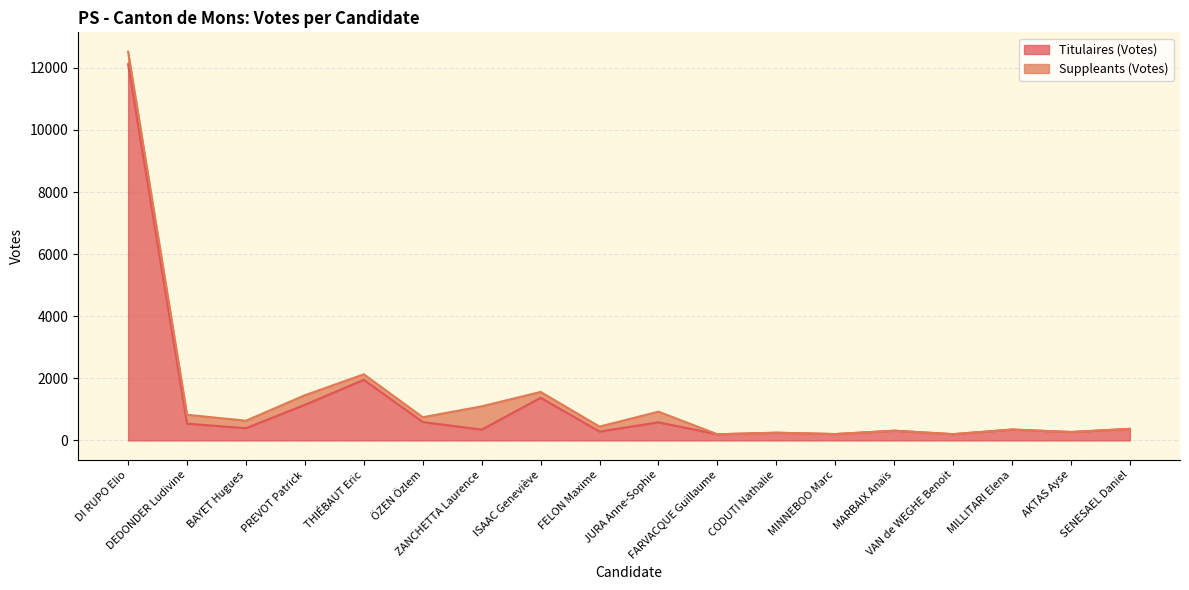

What is the sum of all values?

21493